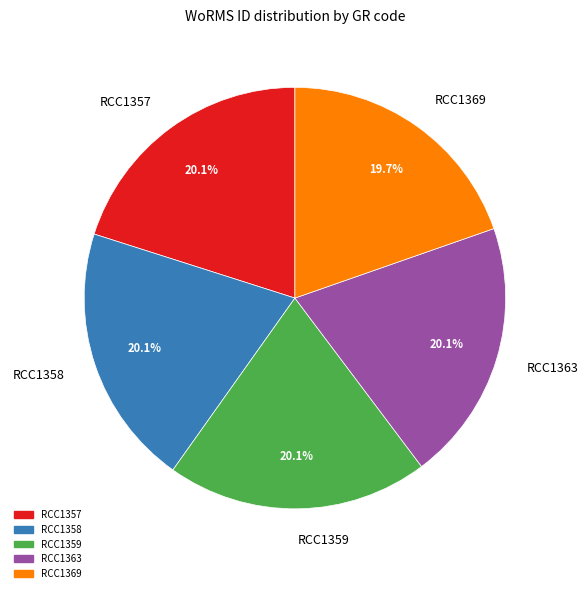

Is the sum of RCC1357 and RCC1363 greater than half?

No